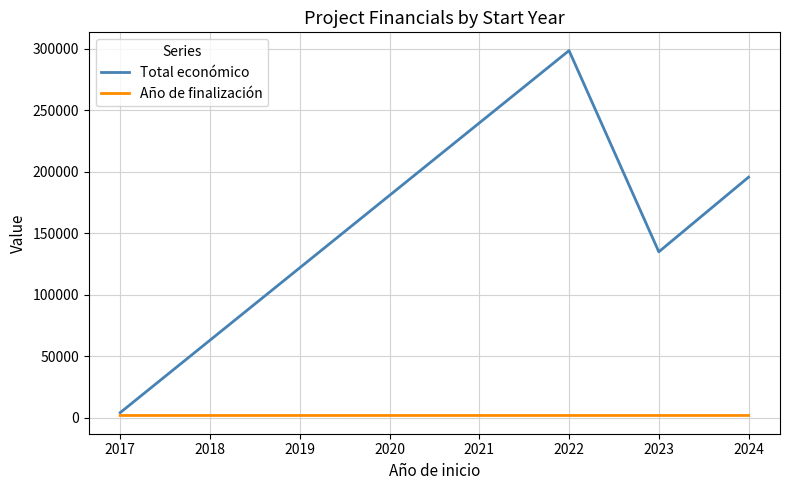

Count the Año de finalización values in the range 2024 to 2026.

3